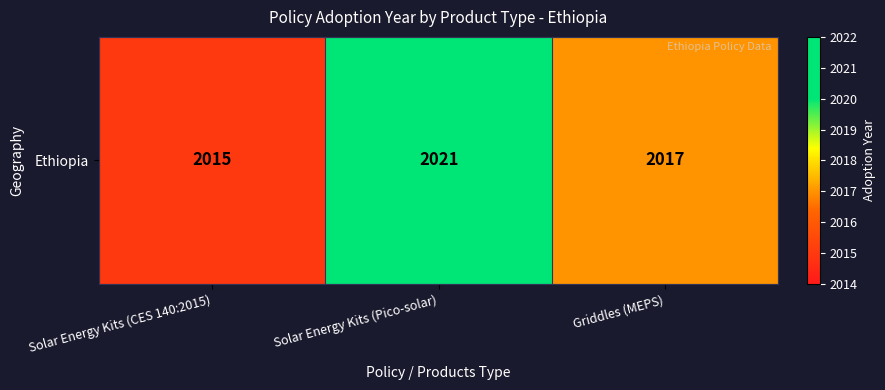

Reading right to left, list all the values displayed in this chart.

Griddles (MEPS)=2017	Solar Energy Kits (Pico-solar)=2021	Solar Energy Kits (CES 140:2015)=2015